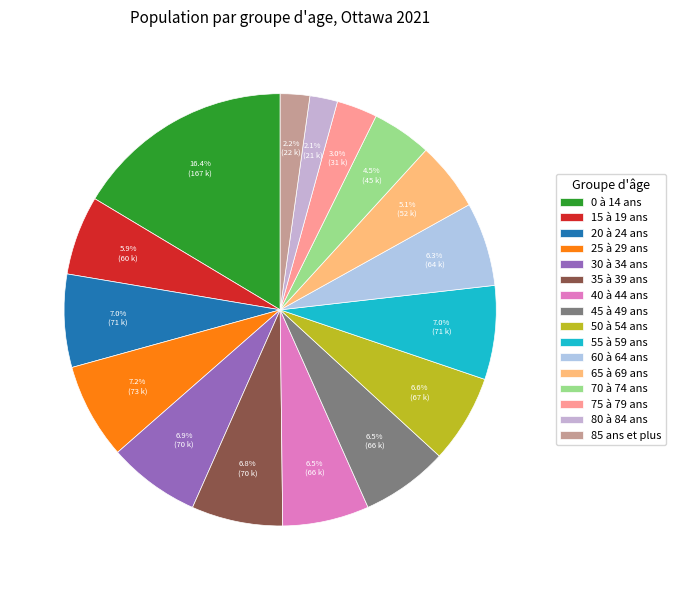

Which slice is the smallest?

80 à 84 ans